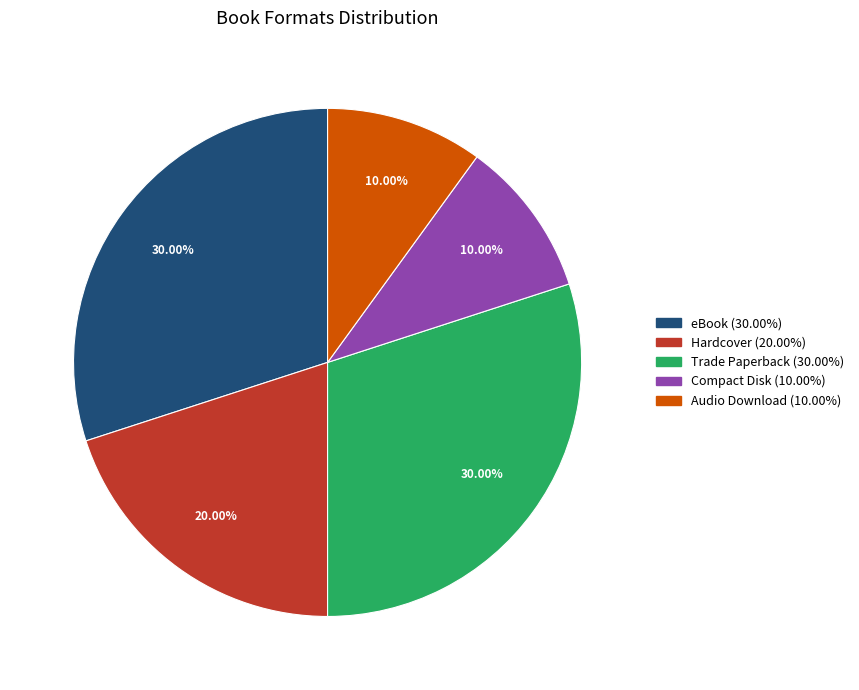

How many slices are in this pie chart?

5